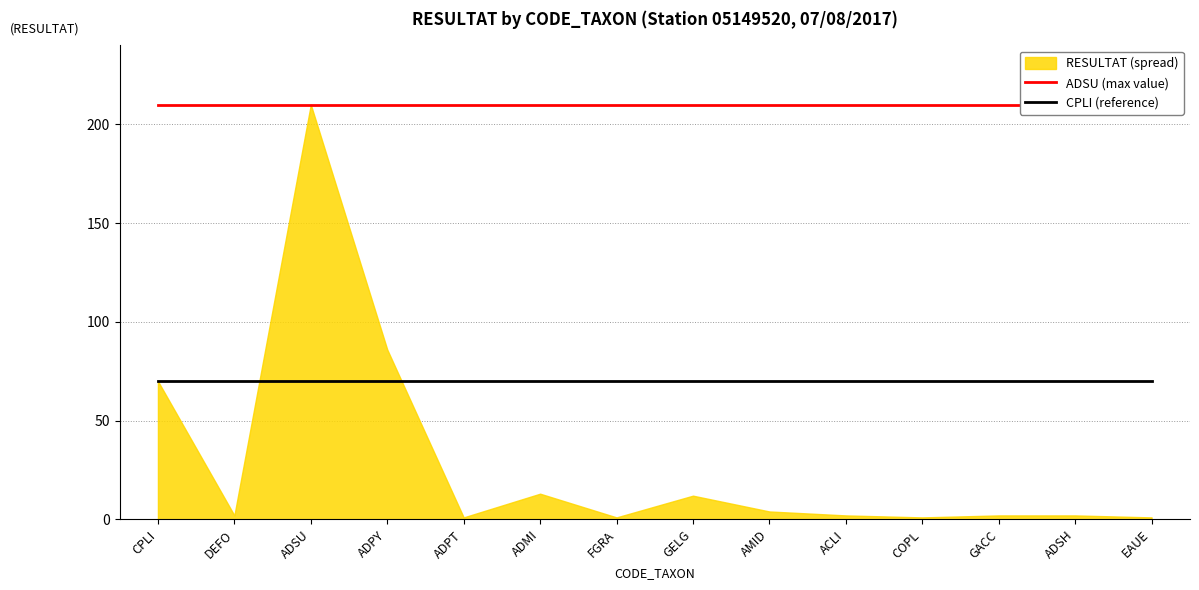

Which label corresponds to the smallest value in the chart?

CPLI